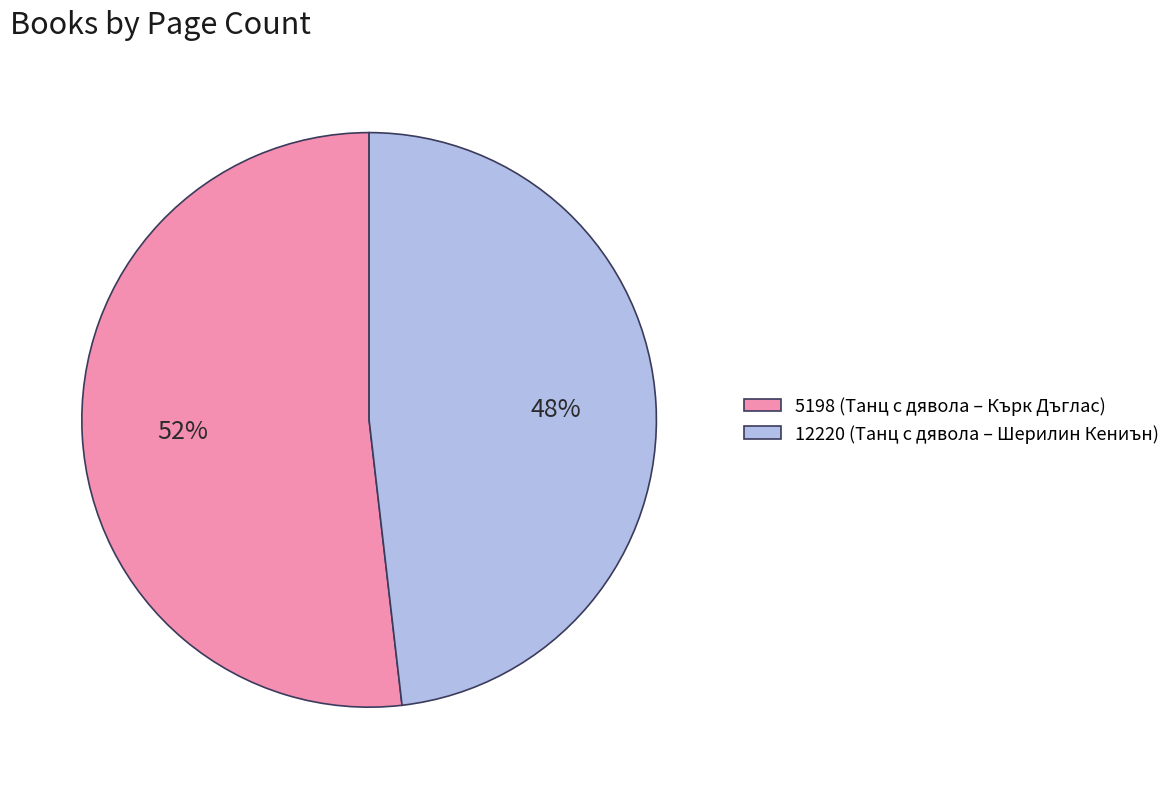

Between 5198 (Танц с дявола – Кърк Дъглас) and 12220 (Танц с дявола – Шерилин Кениън), which is larger?

5198 (Танц с дявола – Кърк Дъглас)